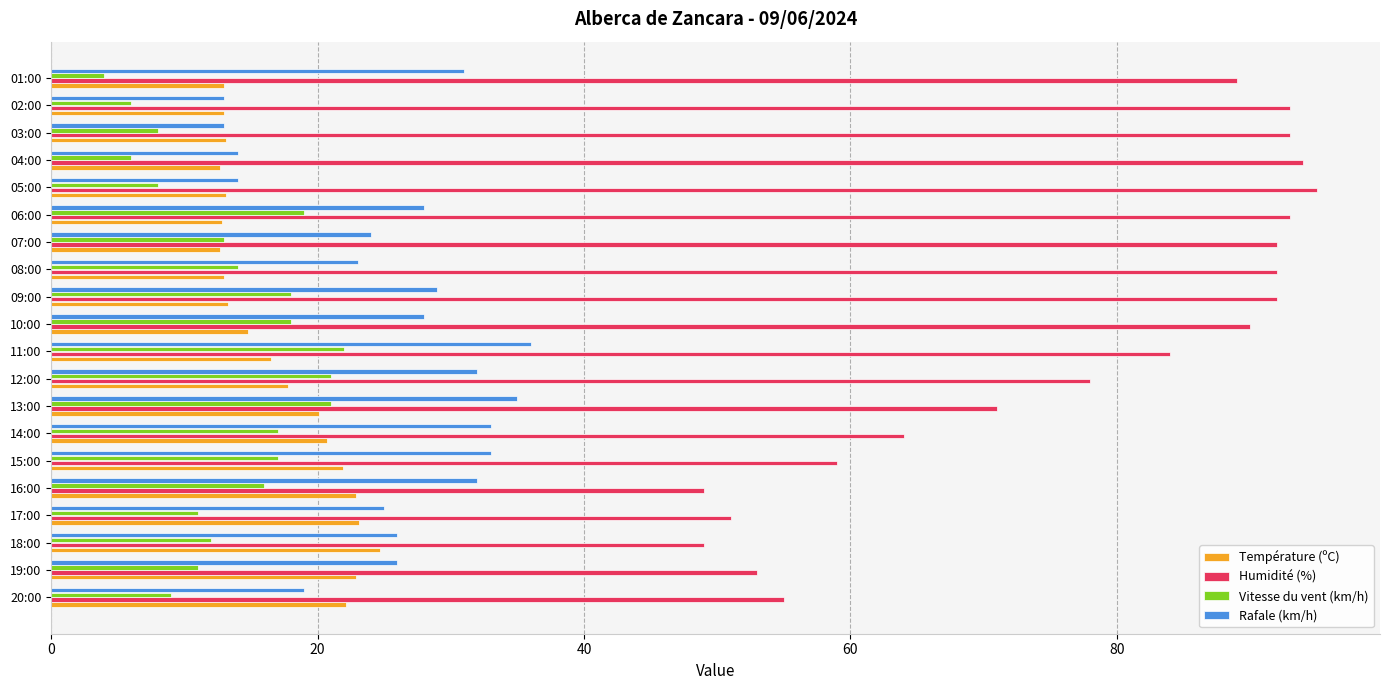

What is the average value of the Rafale (km/h) series?

25.7